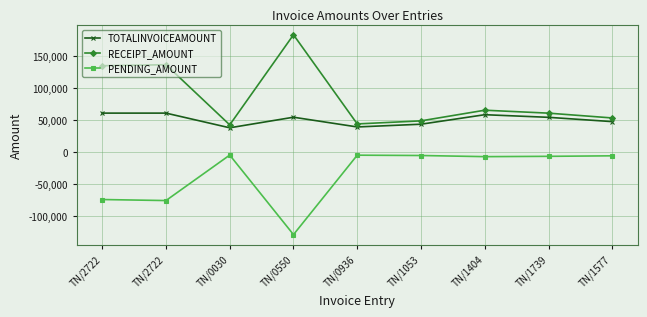

At which category does the chart reach its minimum across all series?

TN/0550